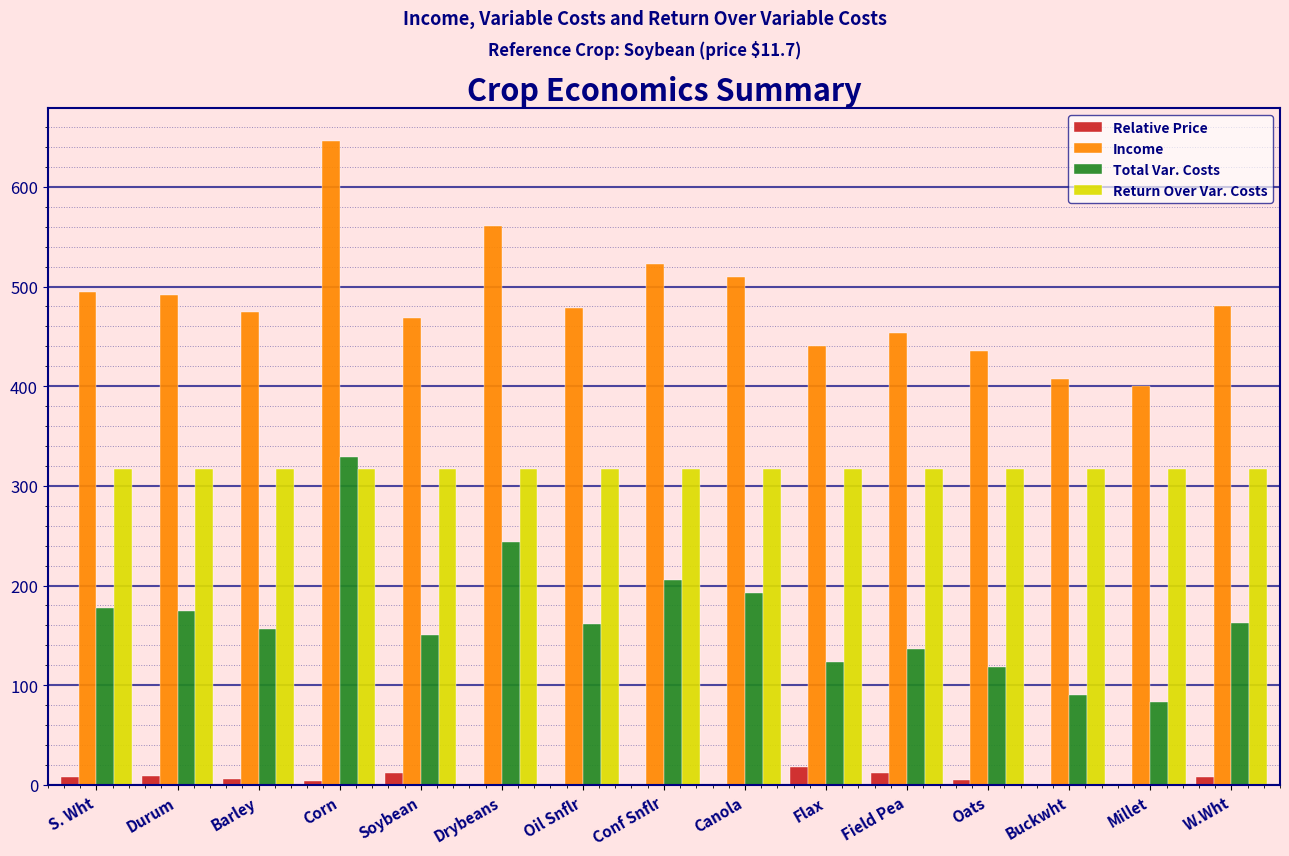

Is the value of Income at S. Wht greater than the value of Total Var. Costs at Barley?

Yes